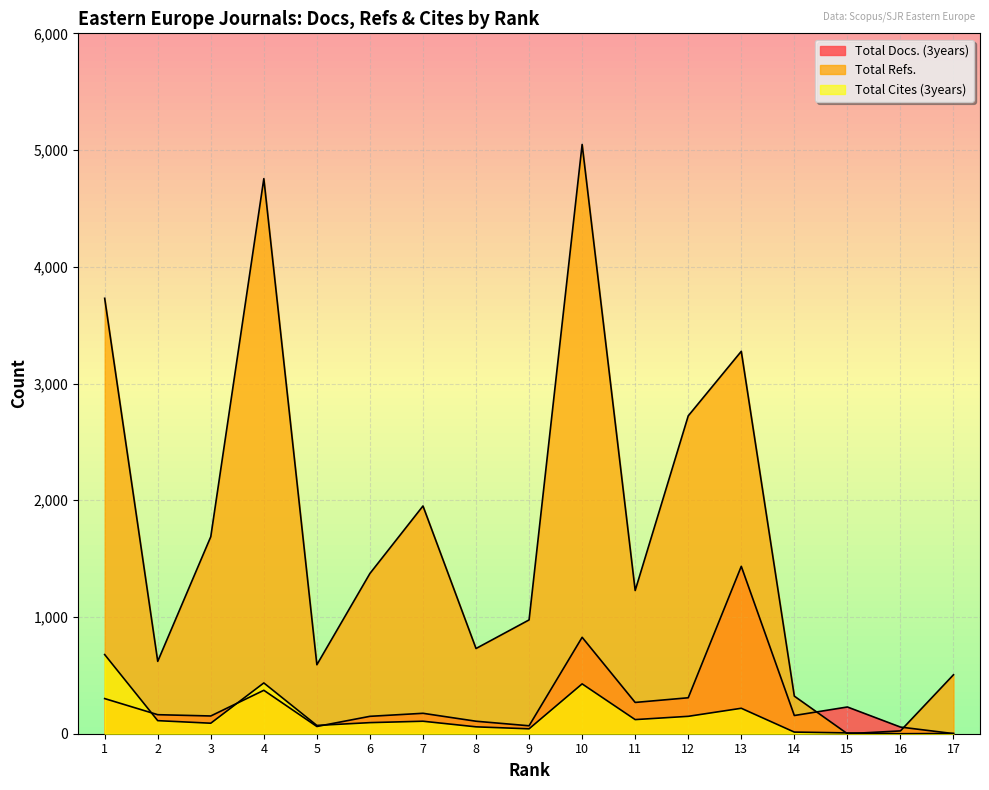

At how many categories does at least one series exceed 2511?

5